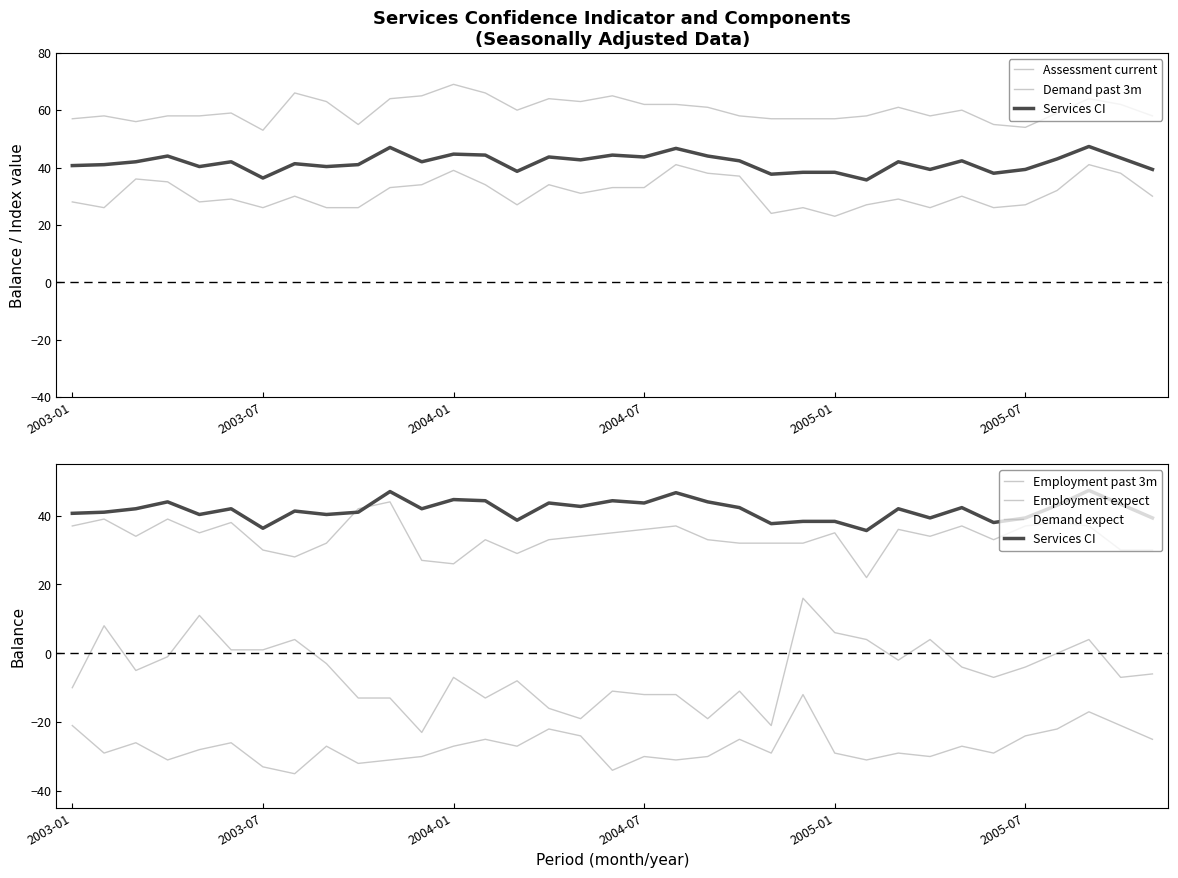

What is the difference between the second highest and second lowest values in the Services CI series?

10.7